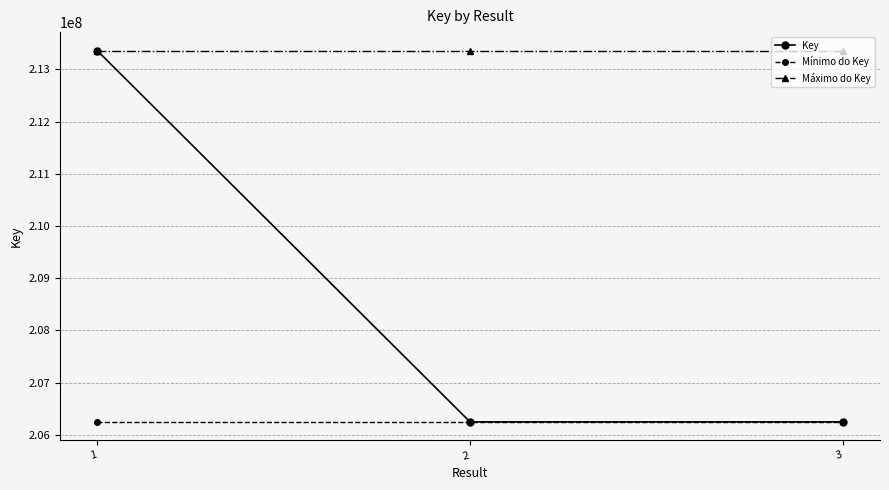

What is the greatest value displayed?

213360531